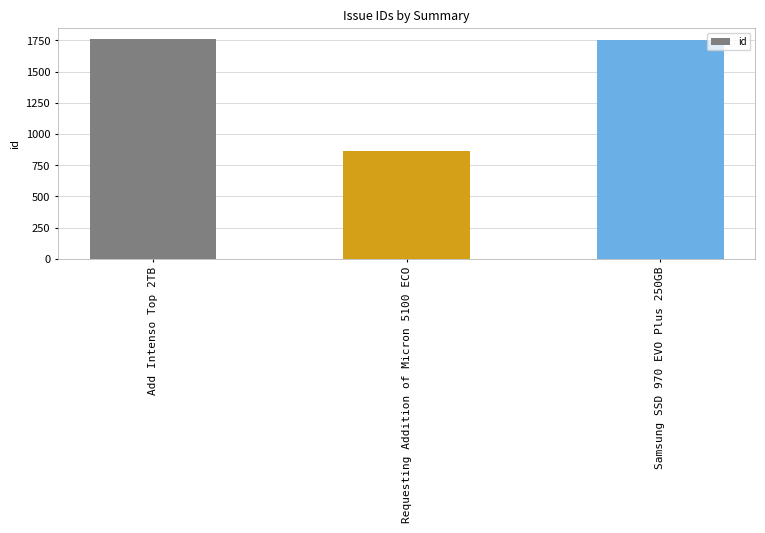

Between Requesting Addition of Micron 5100 ECO and Add Intenso Top 2TB, which is larger?

Add Intenso Top 2TB